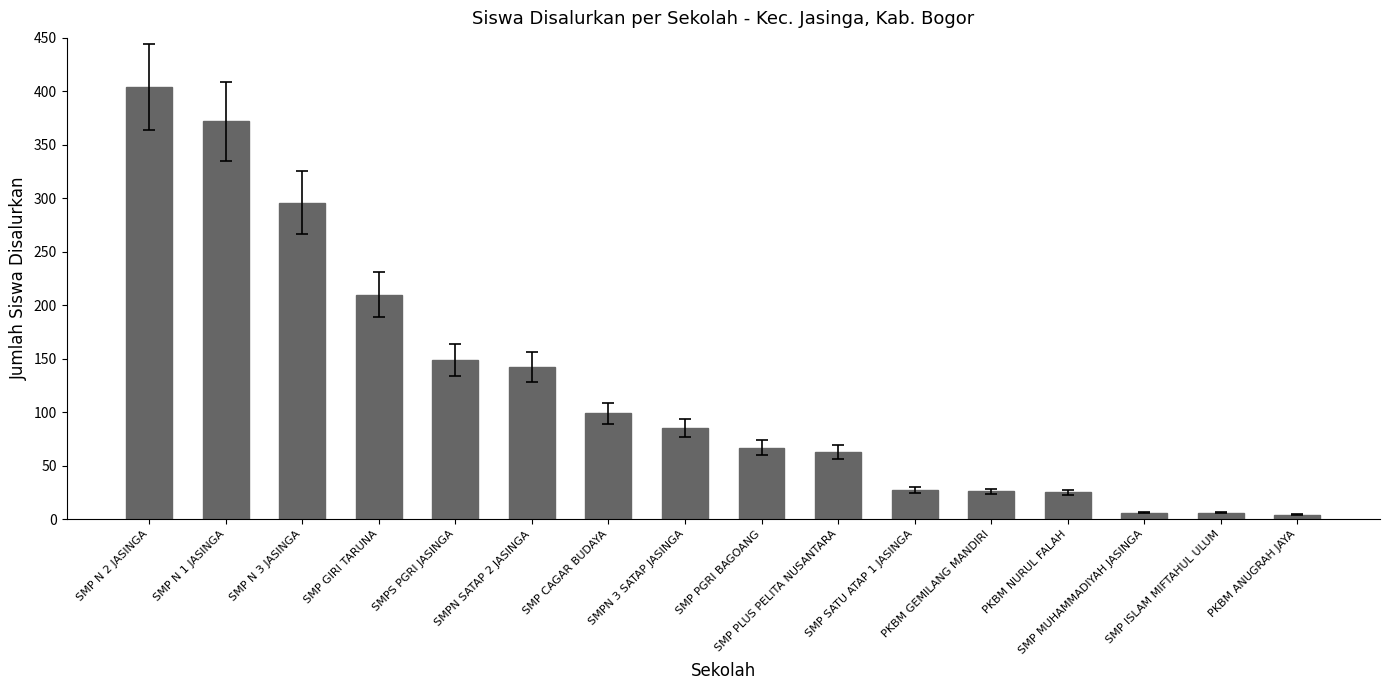

What is the sum of all values?

1981